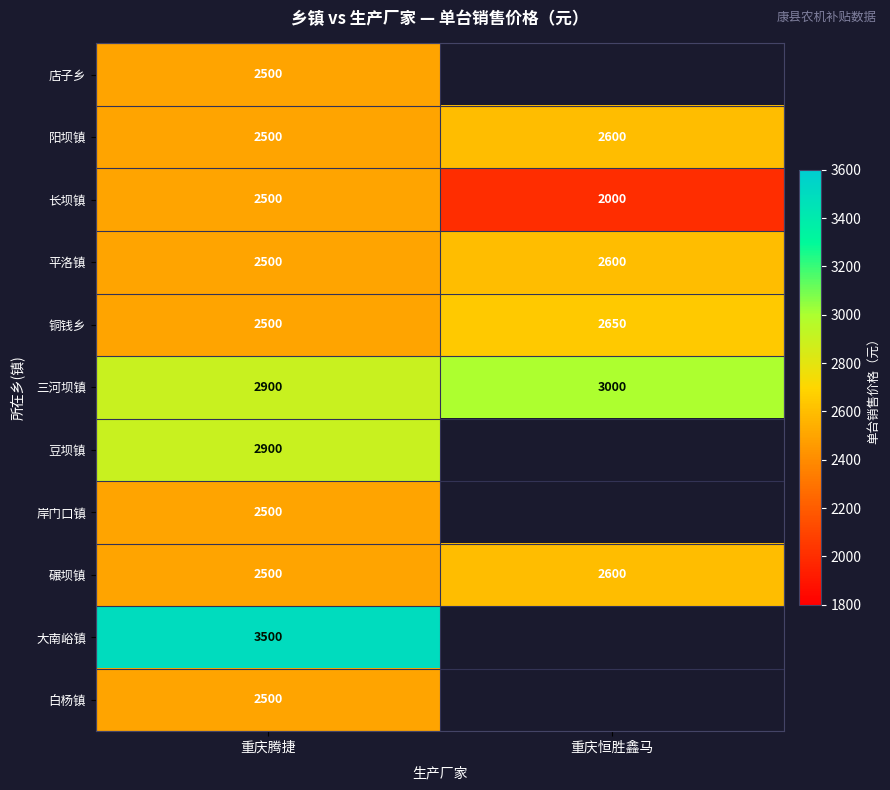

What is the sum of the 铜钱乡 values at 重庆腾捷 and 重庆恒胜鑫马?

5150